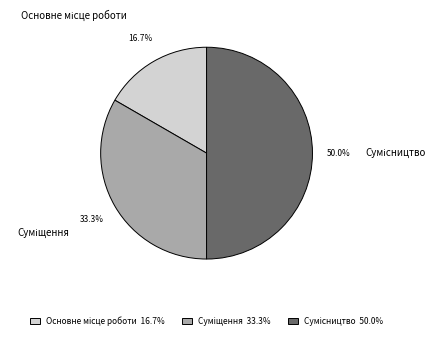

Between Суміщення and Основне місце роботи, which is larger?

Суміщення